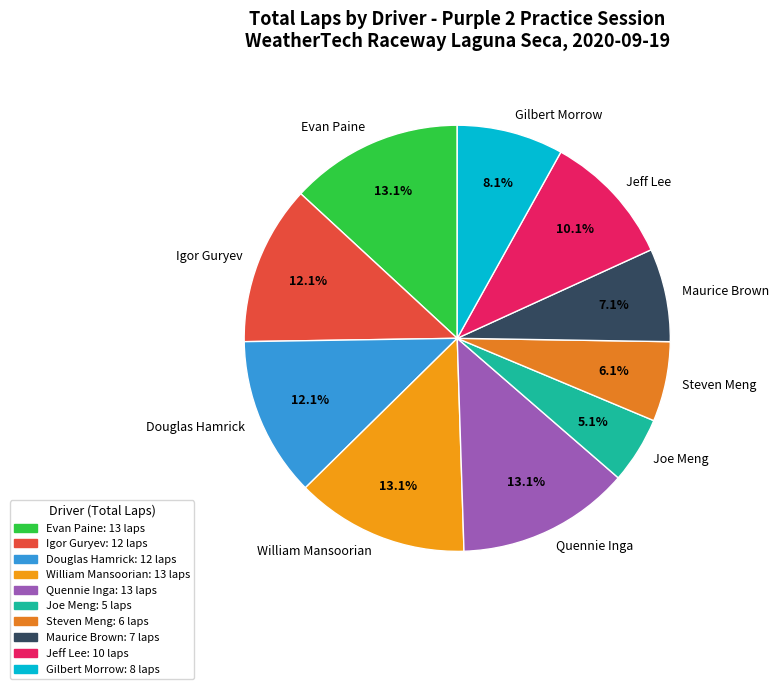

To the nearest percent, what is the combined percentage of Maurice Brown and Douglas Hamrick?

19%